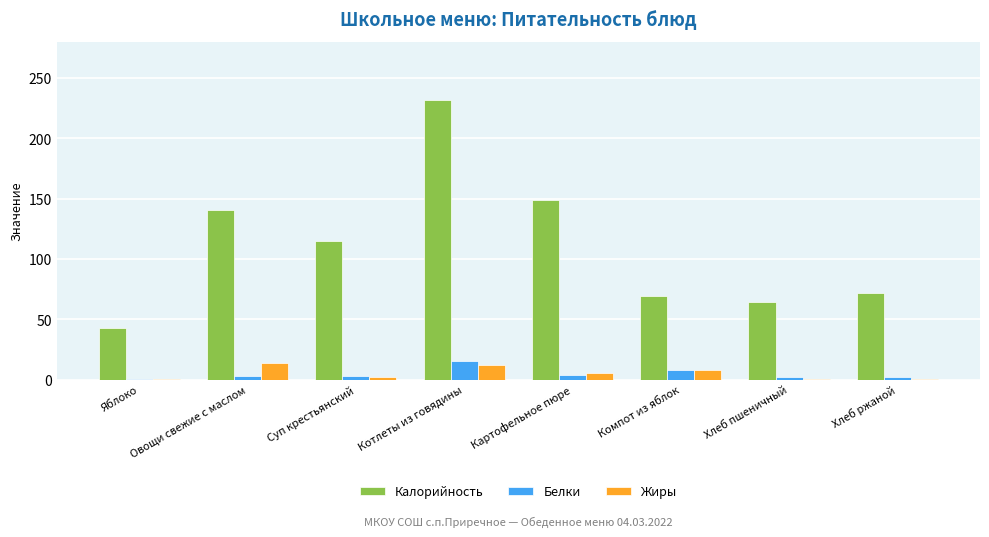

At which category is the sum across all series the highest?

Котлеты из говядины